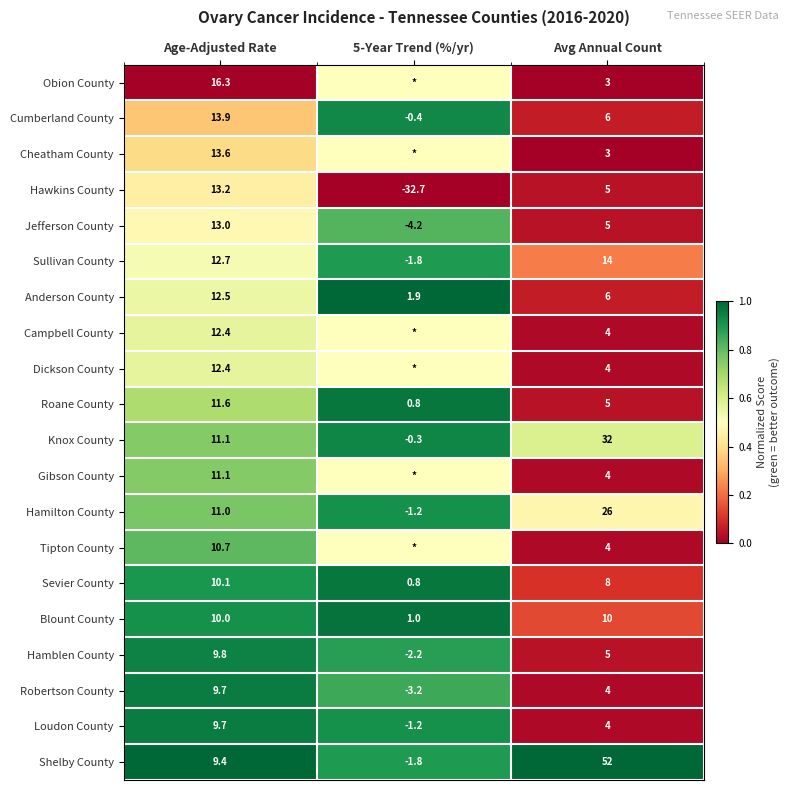

Rank the categories by Hawkins County value from highest to lowest.

Age-Adjusted Rate, Avg Annual Count, 5-Year Trend (%/yr)